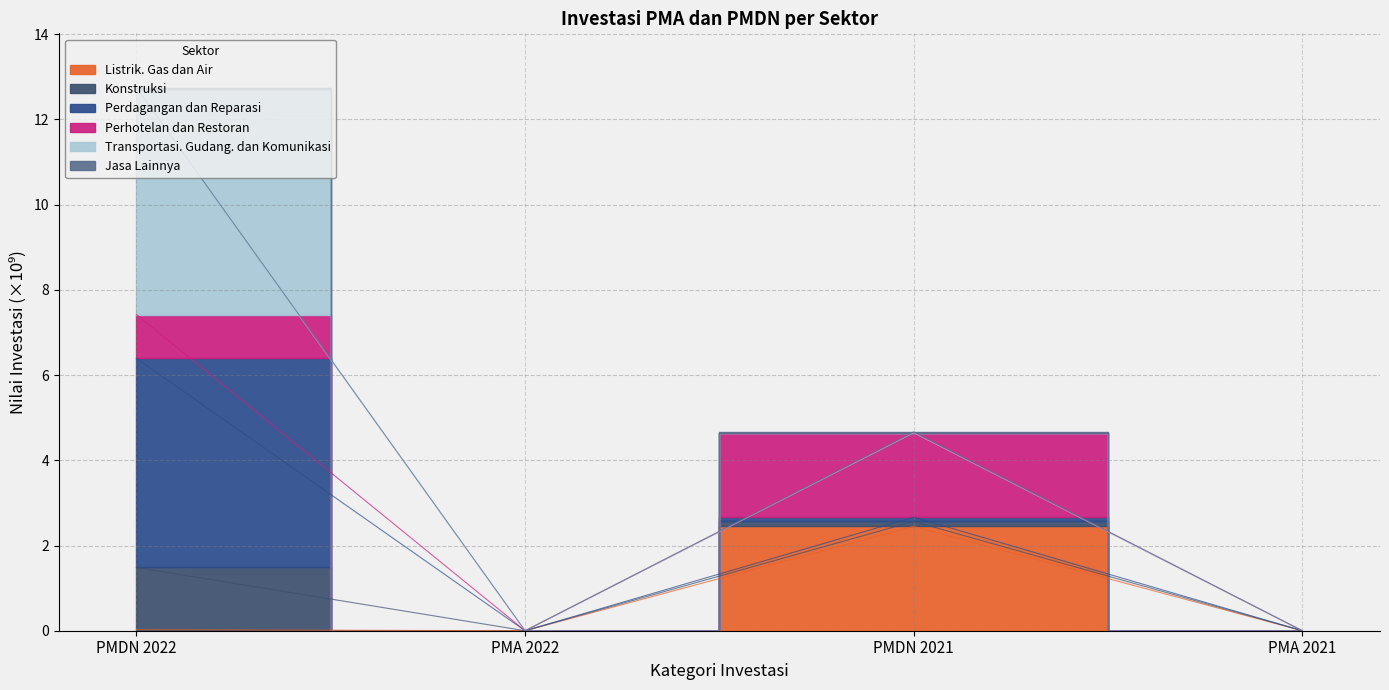

True or false: Perhotelan dan Restoran and Listrik. Gas dan Air cross at least once.

False